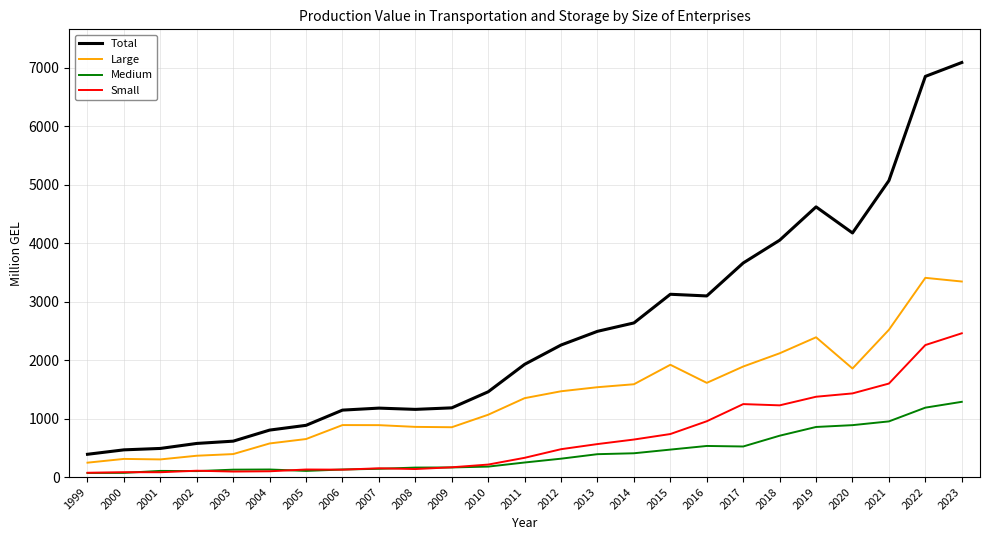

What is the maximum value shown in the chart?

7090.7